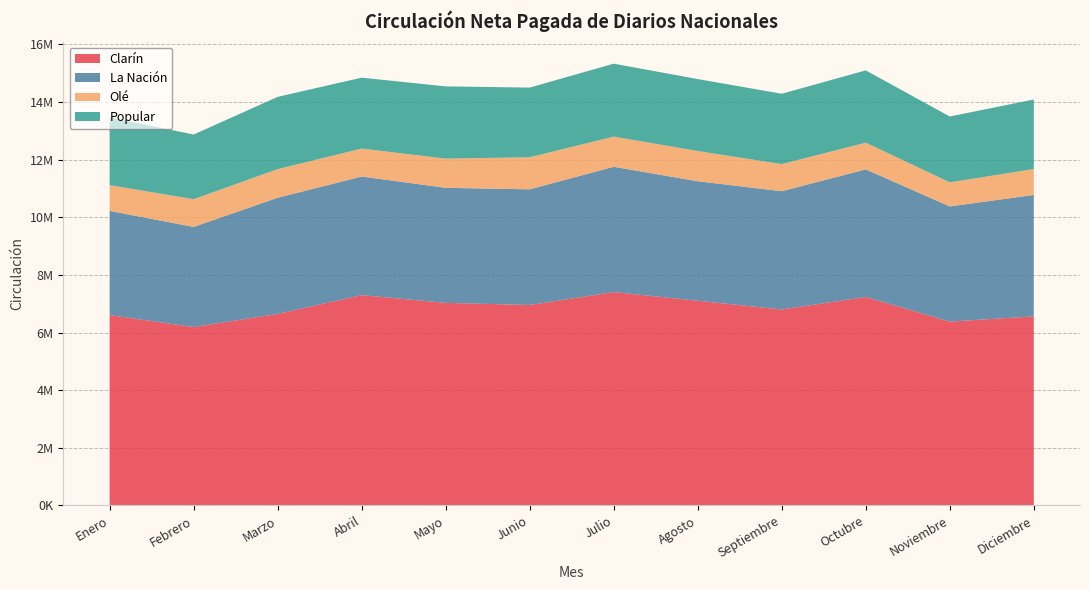

Reading left to right, transcribe all the data shown in this chart.

Clarín: Enero=6607410	Febrero=6191332	Marzo=6646860	Abril=7298700	Mayo=7029900	Junio=6956670	Julio=7403482	Agosto=7103774	Septiembre=6800820	Octubre=7234470	Noviembre=6380638	Diciembre=6561660
La Nación: Enero=3614490	Febrero=3474156	Marzo=4030961	Abril=4114920	Mayo=3991950	Junio=4013550	Julio=4348711	Agosto=4146312	Septiembre=4103040	Octubre=4427544	Noviembre=3995388	Diciembre=4213560
Olé: Enero=892530	Febrero=961800	Marzo=992760	Abril=970020	Mayo=1013580	Junio=1111950	Julio=1046901	Agosto=1048854	Septiembre=941400	Octubre=925598	Noviembre=835867	Diciembre=897300
Popular: Enero=2355900	Febrero=2243640	Marzo=2507683	Abril=2460930	Mayo=2506110	Junio=2417160	Julio=2530902	Agosto=2496461	Septiembre=2440950	Octubre=2509543	Noviembre=2284823	Diciembre=2414550